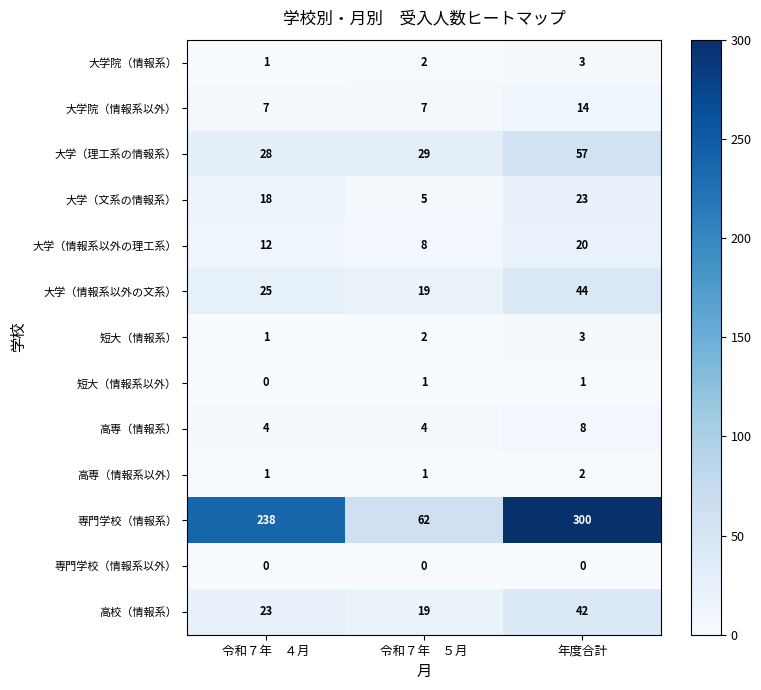

At which label does 大学（情報系以外の文系） reach its minimum?

令和７年　５月